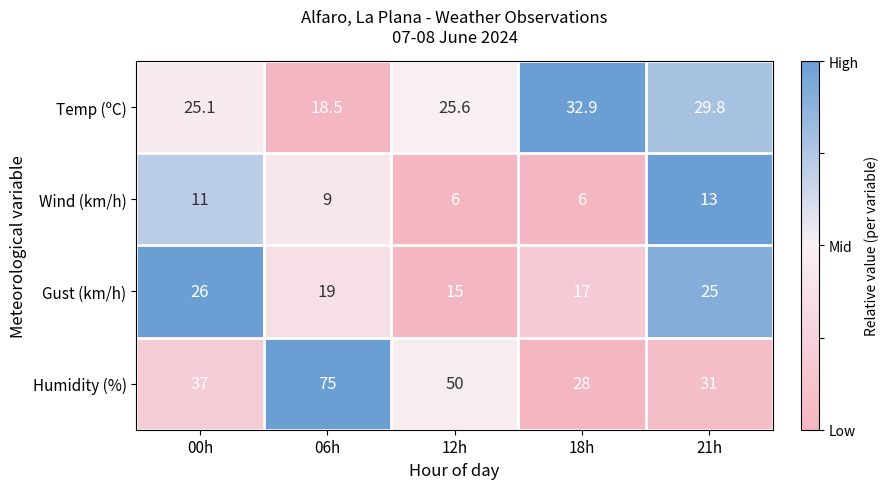

What is the smallest value displayed?

6.0